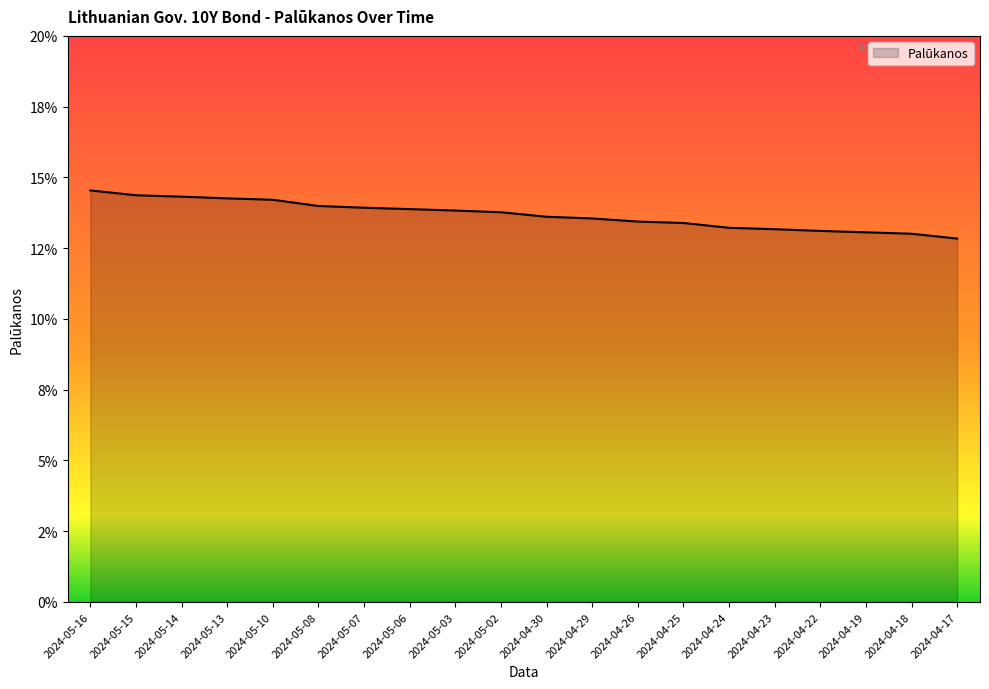

What is the sum of all values?

2.7